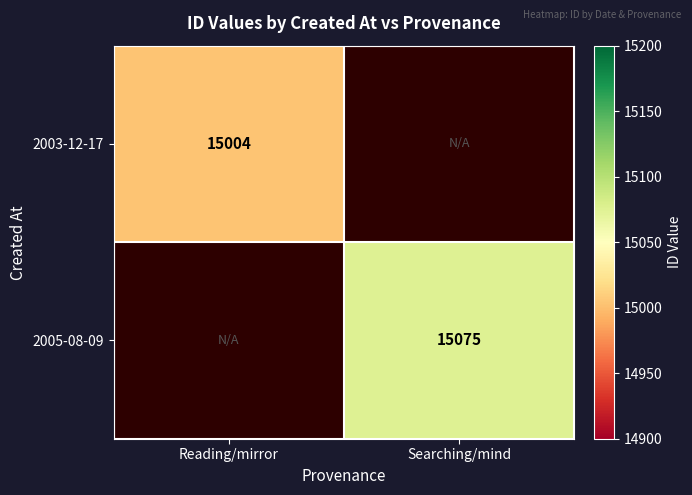

True or false: 2003-12-17 has a value of 4081 at Reading/mirror.

False